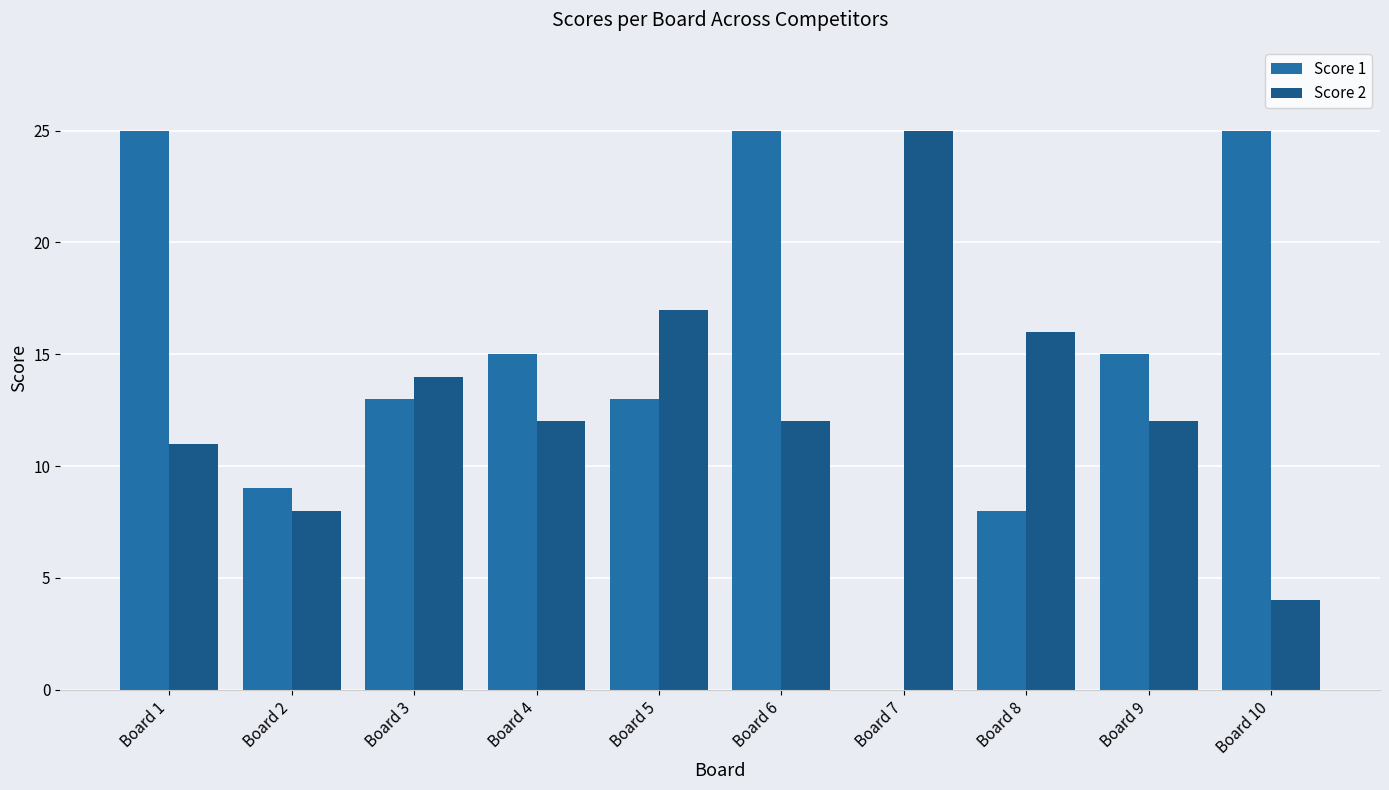

Rank the series at Board 5 from highest to lowest value.

Score 2, Score 1